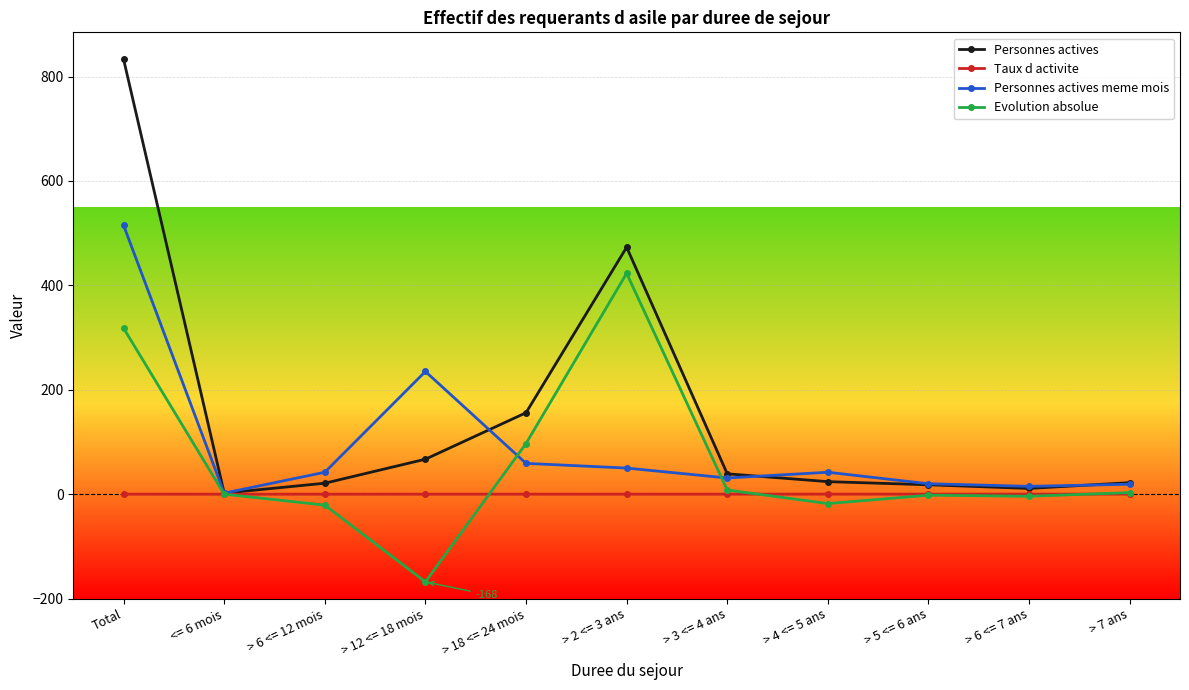

At which category is the sum across all series the highest?

Total